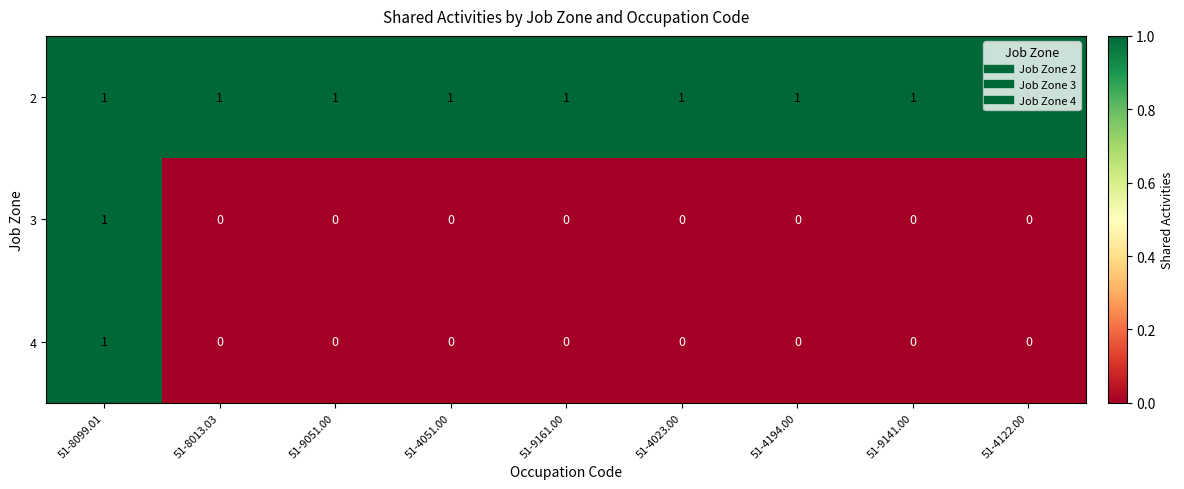

Is the value of 4 at 51-9051.00 greater than the value of 2 at 51-8099.01?

No